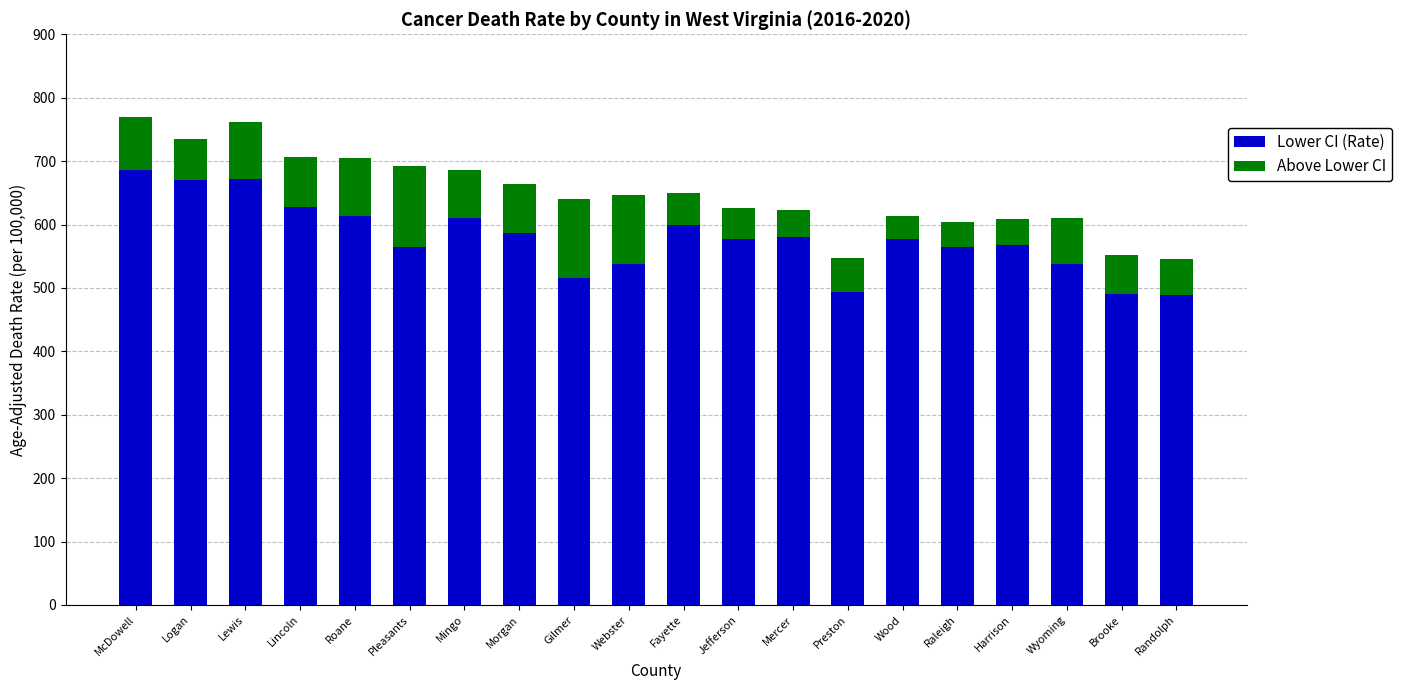

The Lower CI (Rate) series shows 256.6 at McDowell. True or false?

False